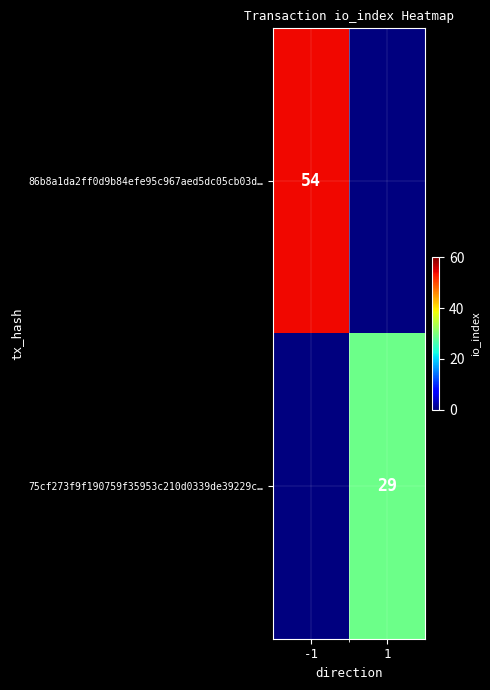

How many values in the 86b8a1da2ff0d9b84efe95c967aed5dc05cb03d… series are below 54?

1